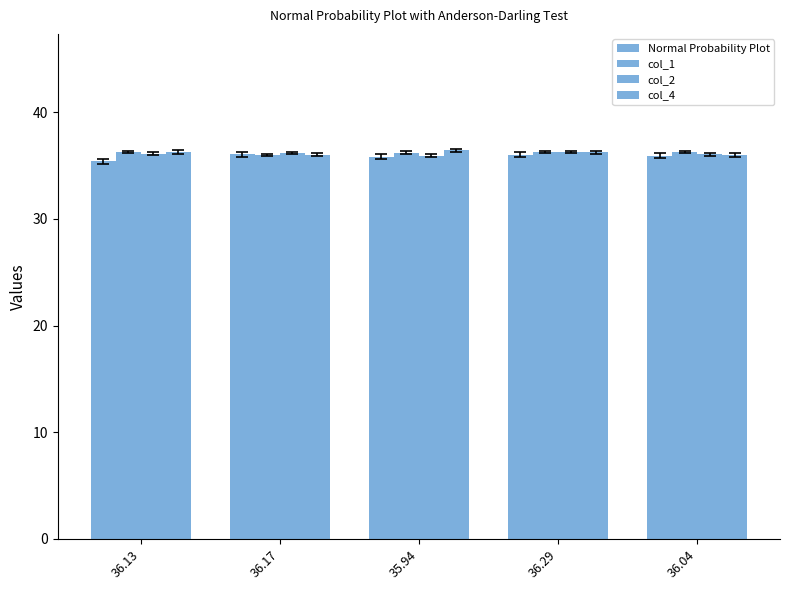

How many bars are there in each group?

4